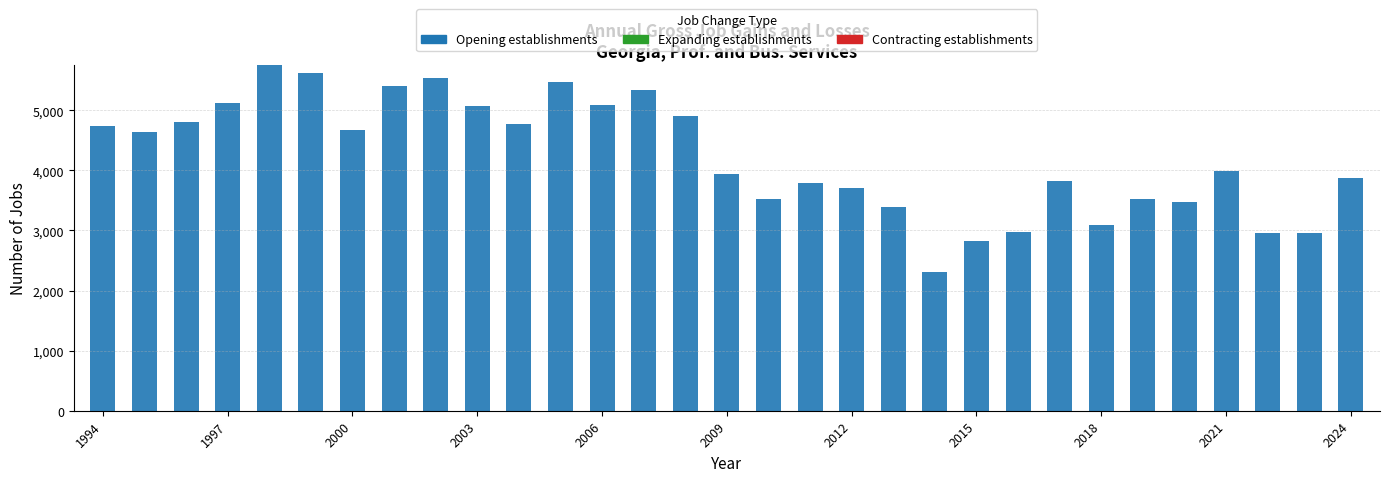

What is the value of the 7th bar from the left?

4666